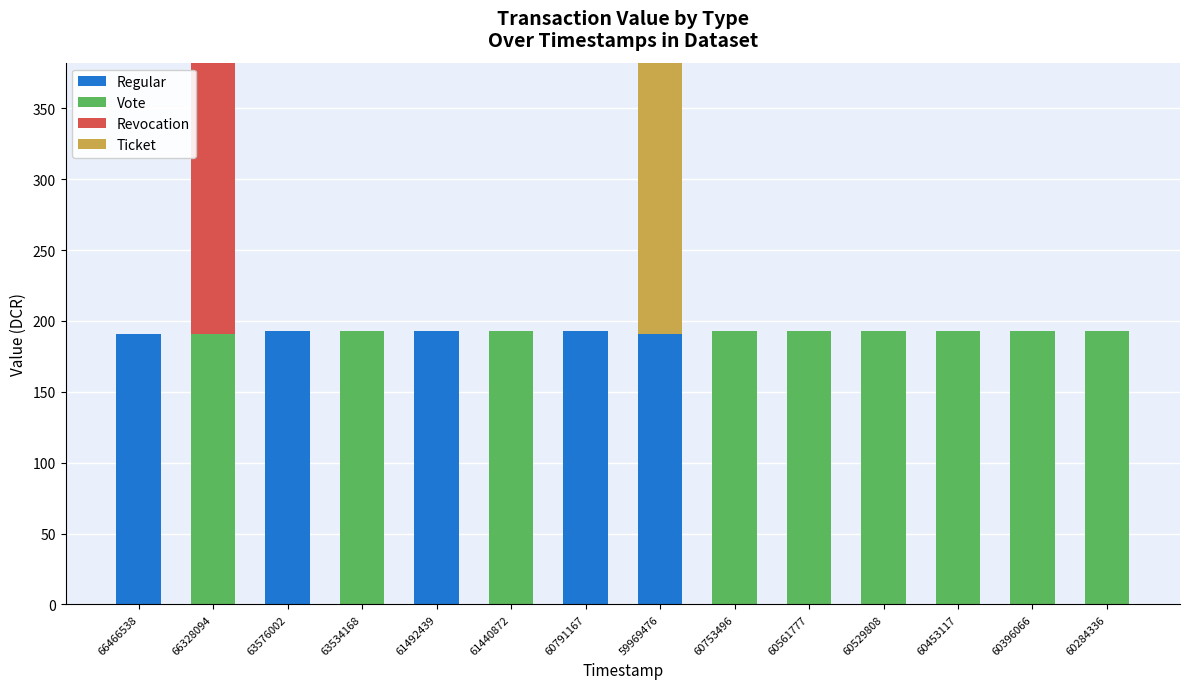

What is the total value across all series at 60561777?

192.7